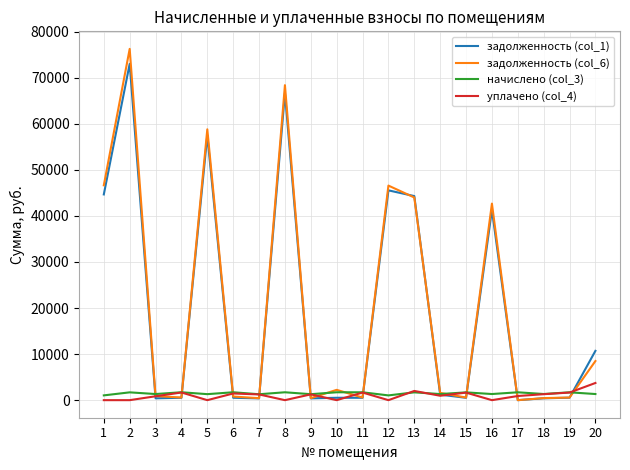

Which series has the widest spread of values?

задолженность (col_6)